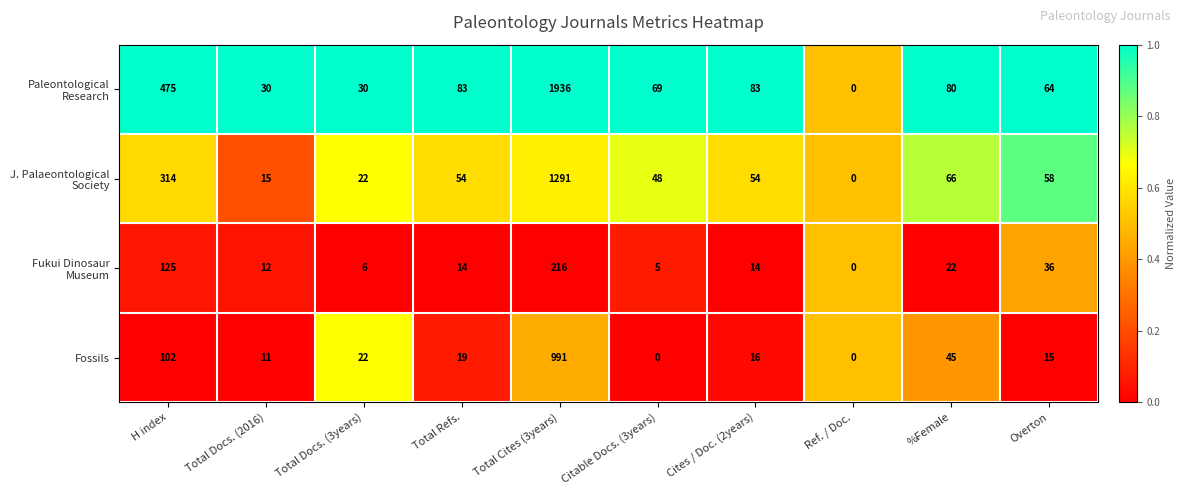

What is the difference between the highest and lowest values at Cites / Doc. (2years)?

69